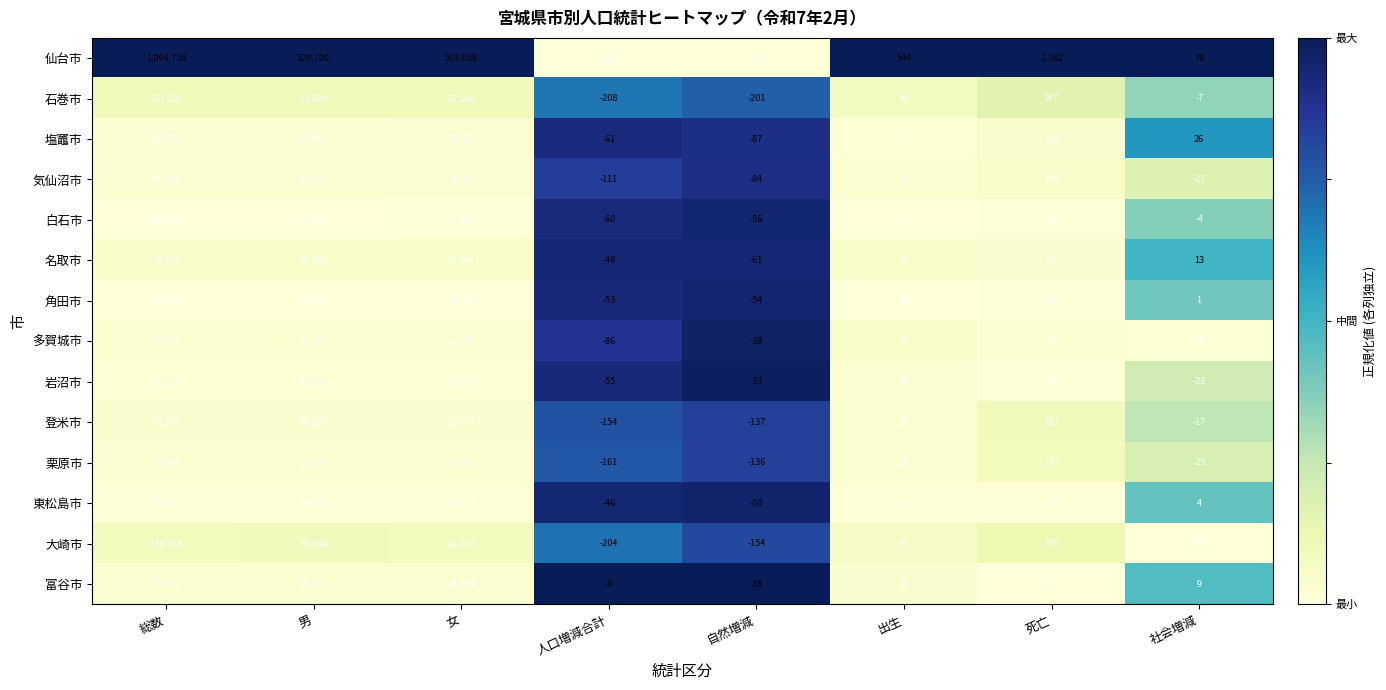

Which label corresponds to the smallest value in the chart?

自然増減